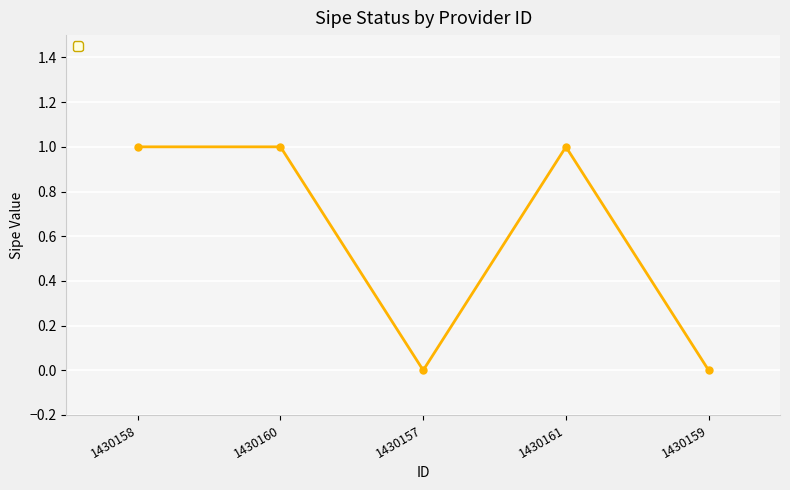

Reading right to left, what are all the values shown in this chart?

0	1	0	1	1